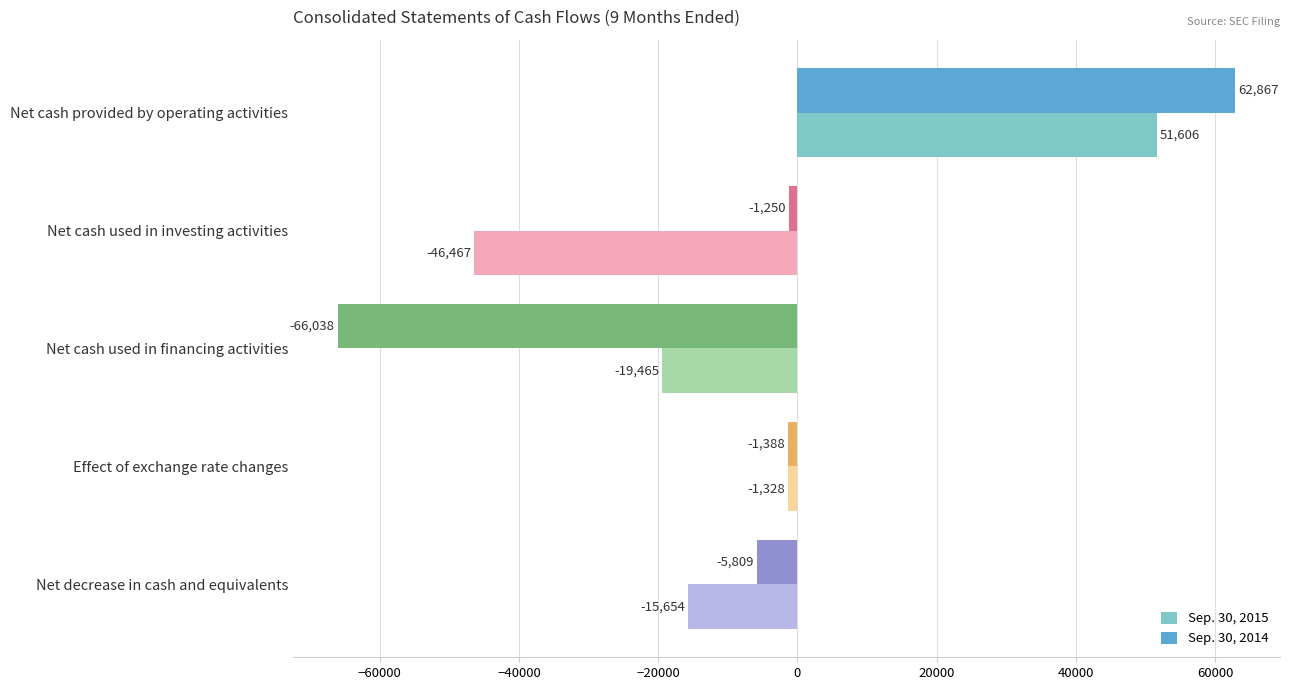

What is the difference between the second highest and second lowest values in the Sep. 30, 2015 series?

18137